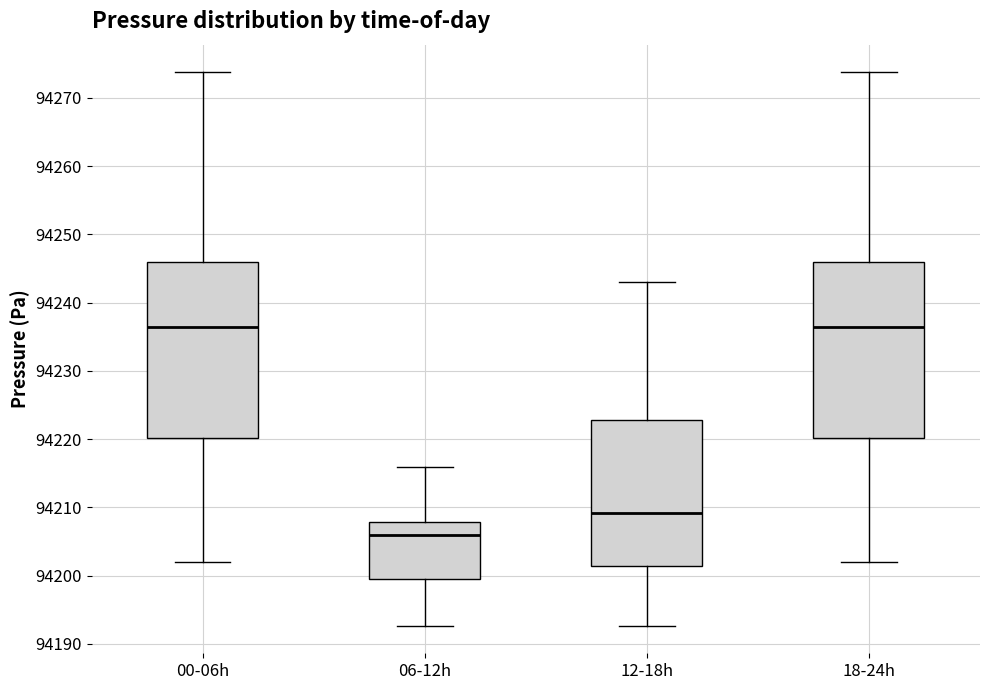

Which box's median line is the lowest?

06-12h